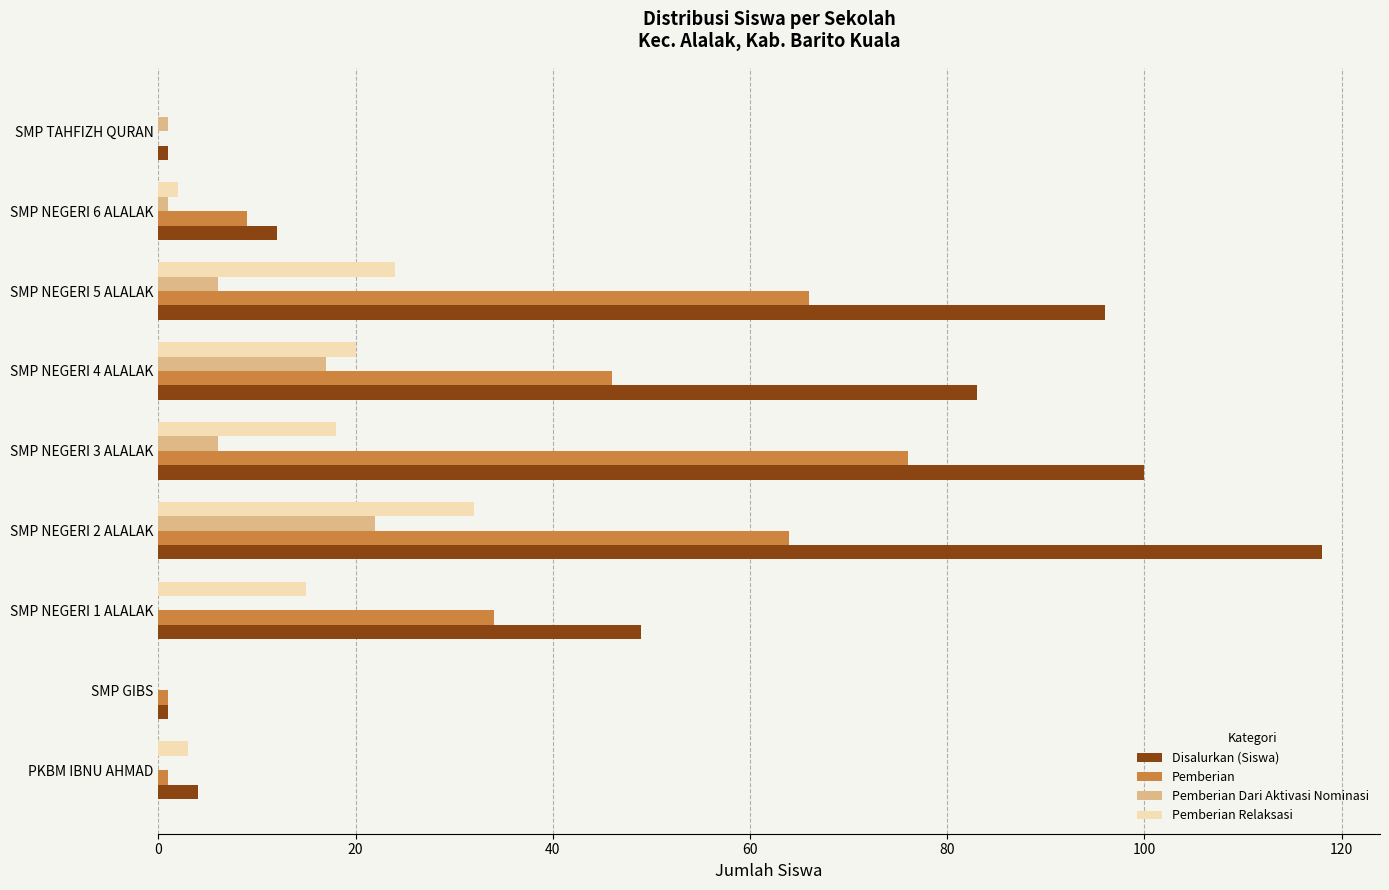

Which series has the largest total across all categories?

Disalurkan (Siswa)